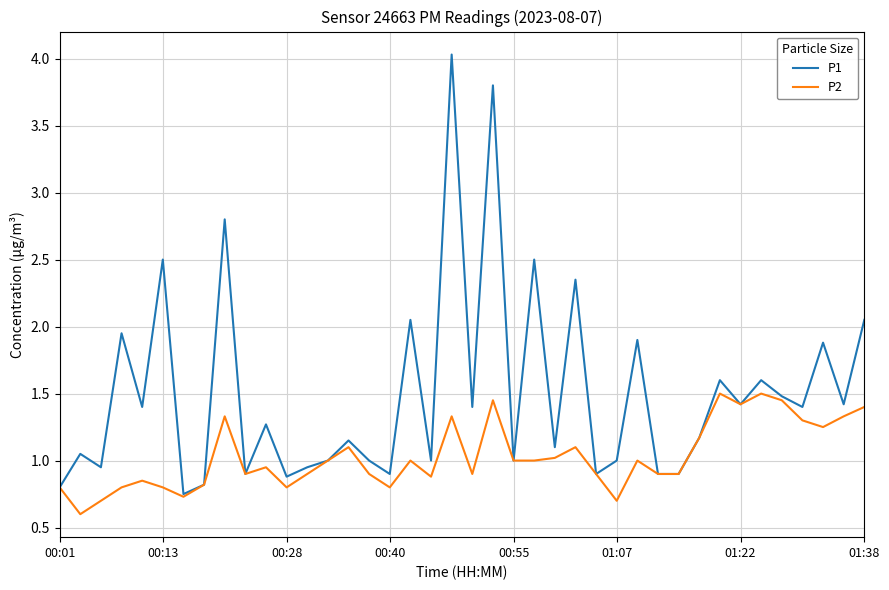

List the series in order of their peak value, highest first.

P1, P2